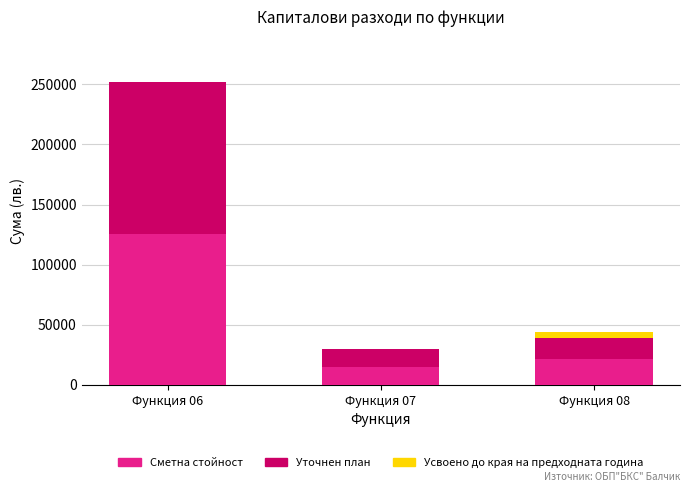

At which category is the sum across all series the highest?

Функция 06